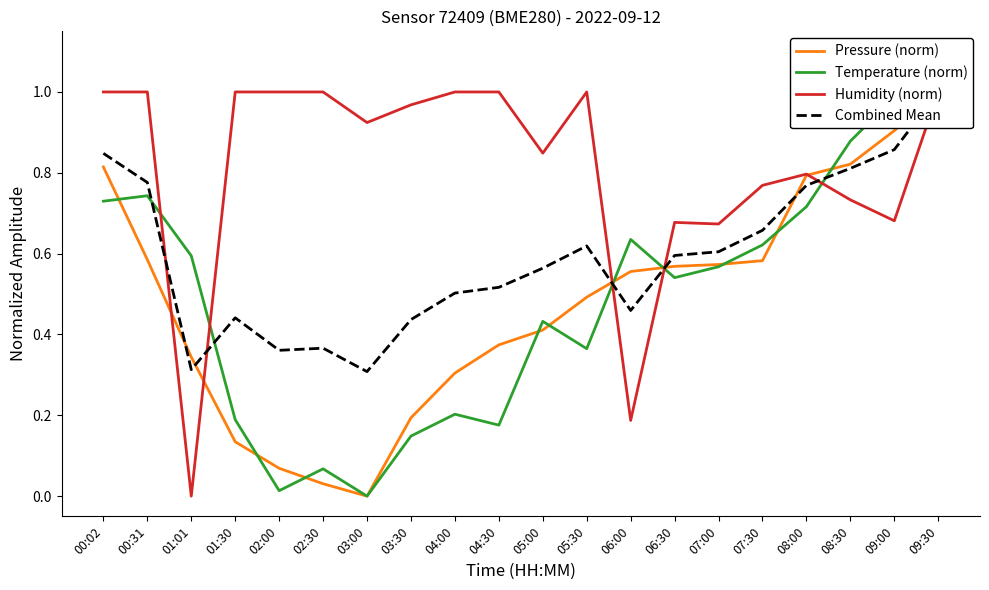

How many positive values does the Pressure (norm) series have?

19